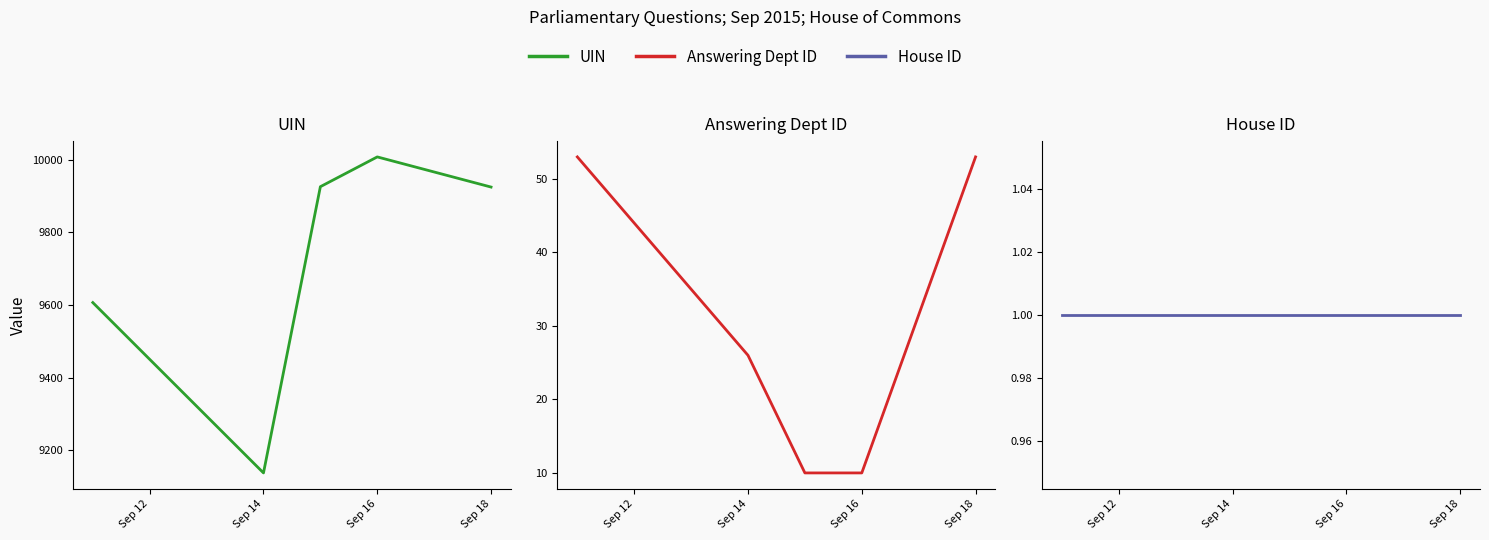

How many lines are shown in the chart?

3